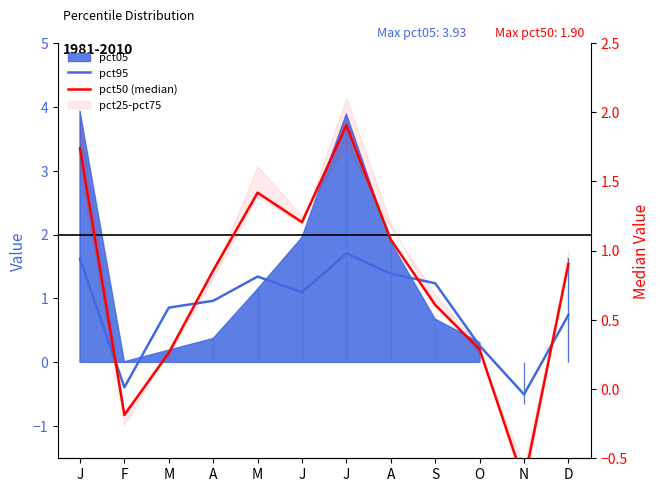

Reading right to left, transcribe all the data shown in this chart.

pct95: 0.7	-0.5	0.3	1.2	1.4	1.7	1.1	1.3	1.0	0.9	-0.4	1.6
pct50 (median): 0.9	-0.7	0.3	0.6	1.1	1.9	1.2	1.4	0.9	0.3	-0.2	1.7